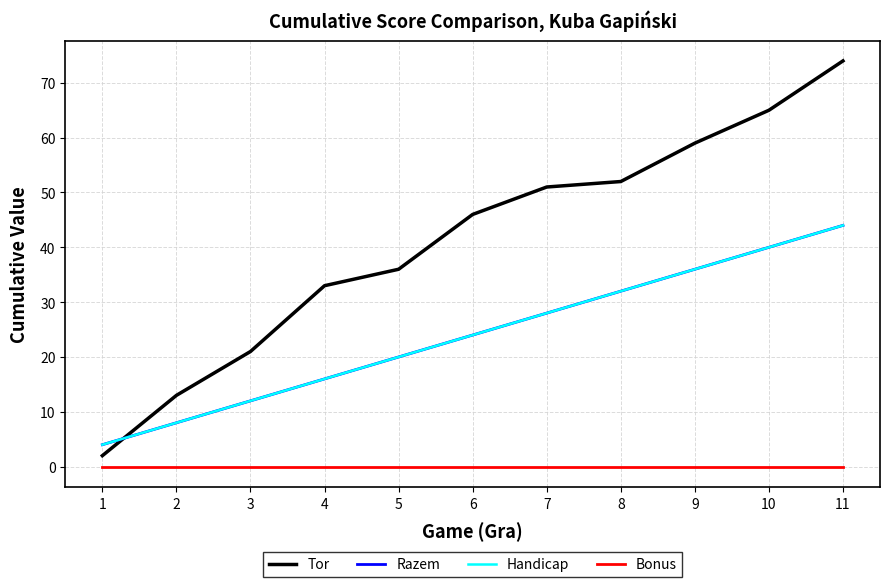

Does the chart have visible grid lines?

Yes